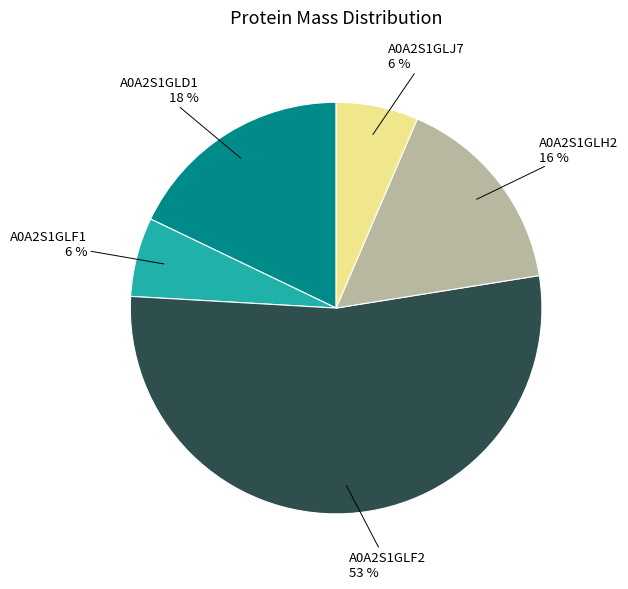

To the nearest percent, what is the average slice percentage?

20%